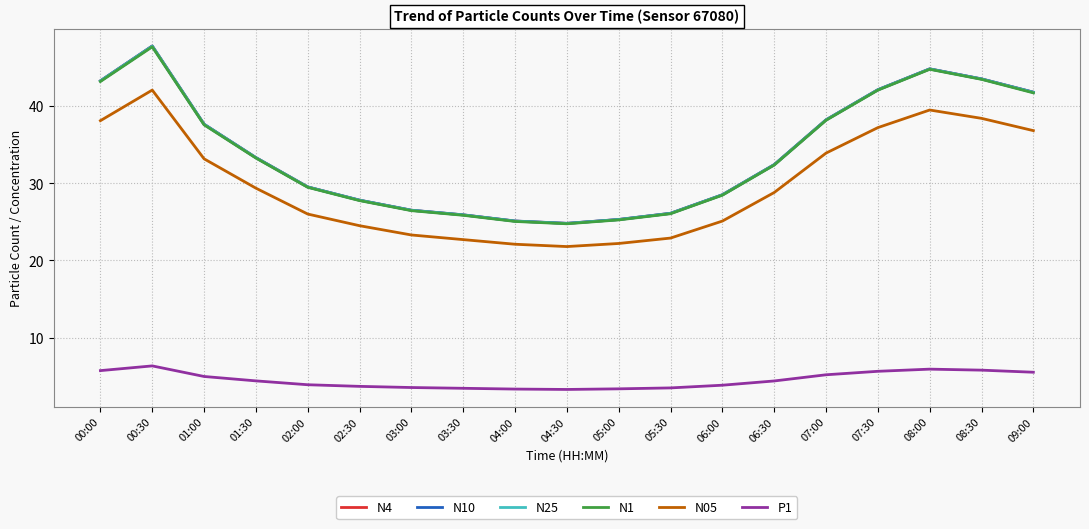

Is this an area chart (filled region under the line)?

No